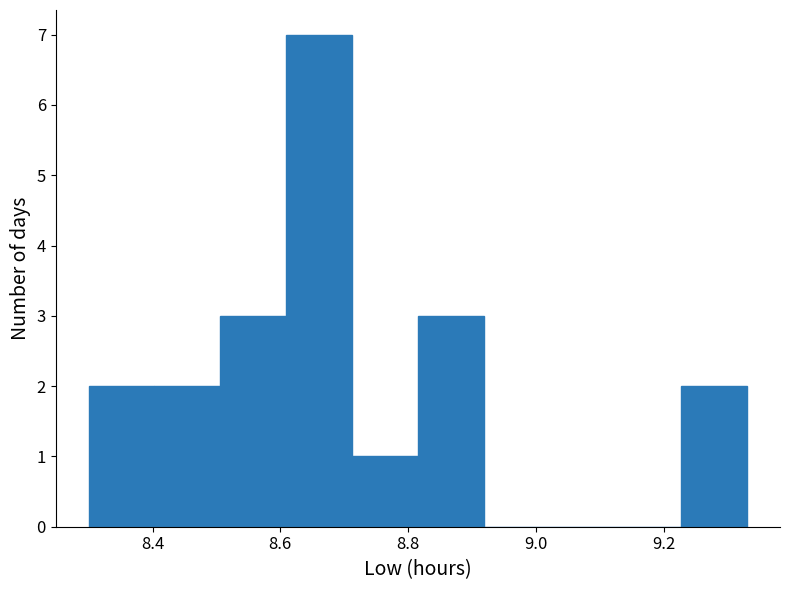

How tall is the bar that spans 8.30 to 8.40 on the x-axis? Neither the bar edges nor the heights are printed on the chart, so give them approximately, as read against the axes.

2